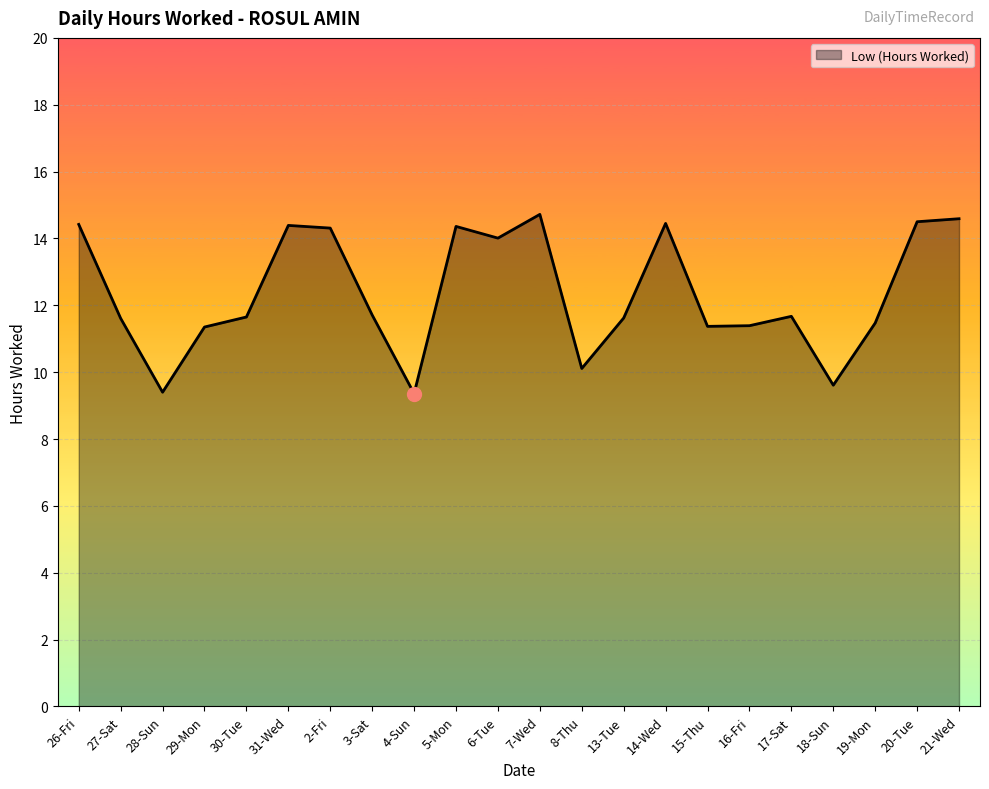

What is the difference between the maximum and minimum values?

5.4